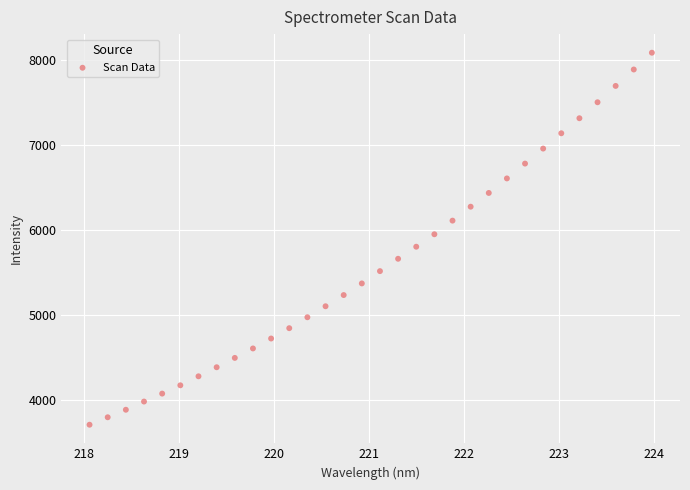

What is the range of Y values (max minus min)?

4385.2